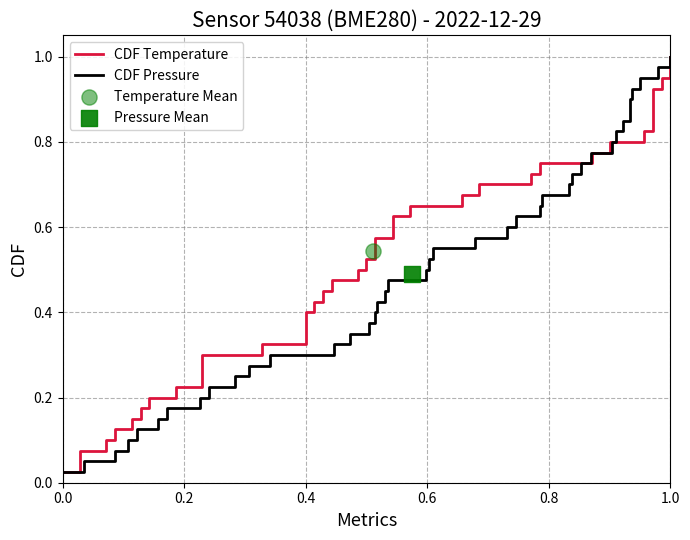

Is the value of CDF Pressure at 38 greater than the value of CDF Temperature at 39?

No